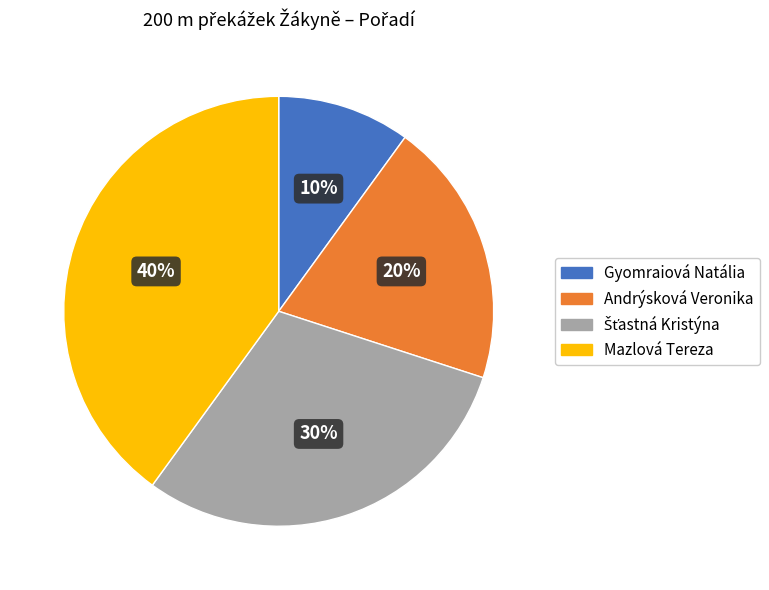

Which slice is the smallest?

Gyomraiová Natália